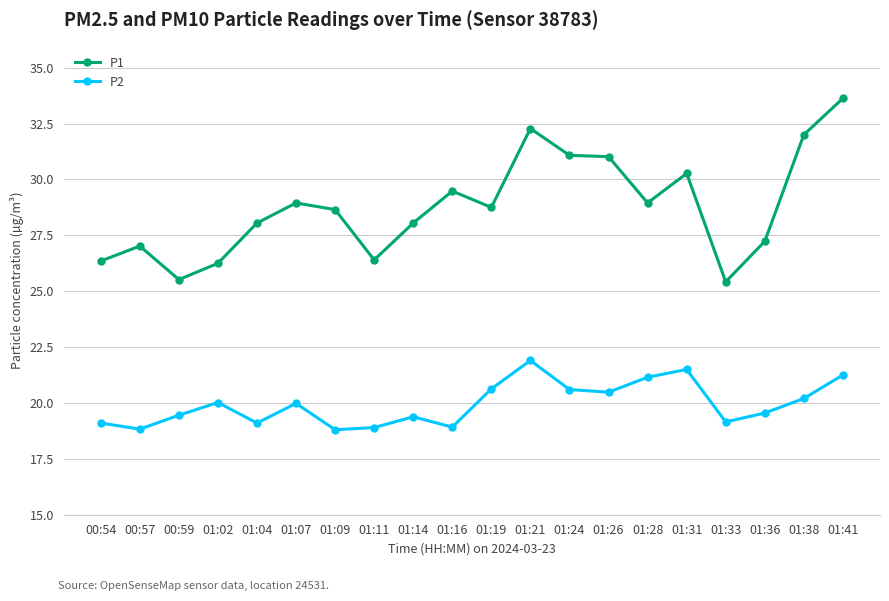

Which series has the widest spread of values?

P1